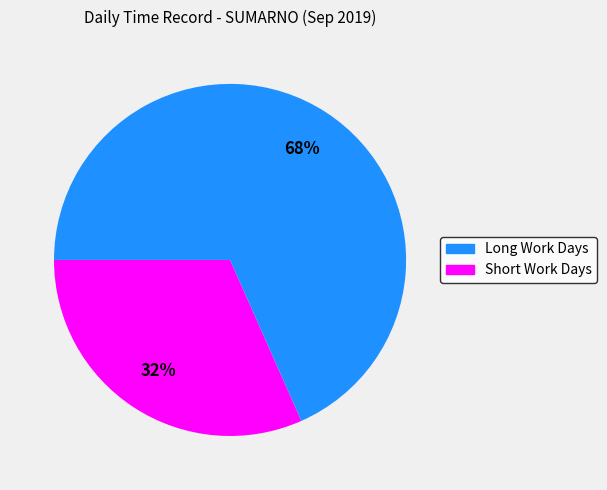

Is there a majority slice in this chart?

Yes